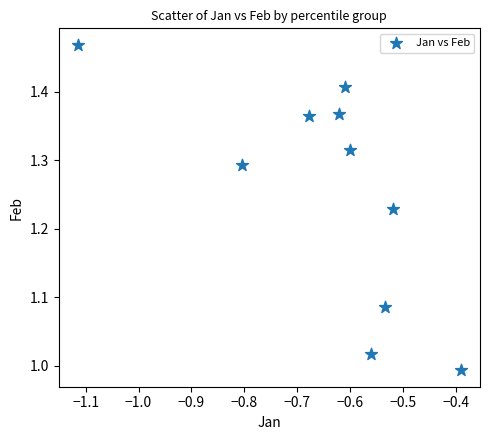

What is the average X value?

-0.6